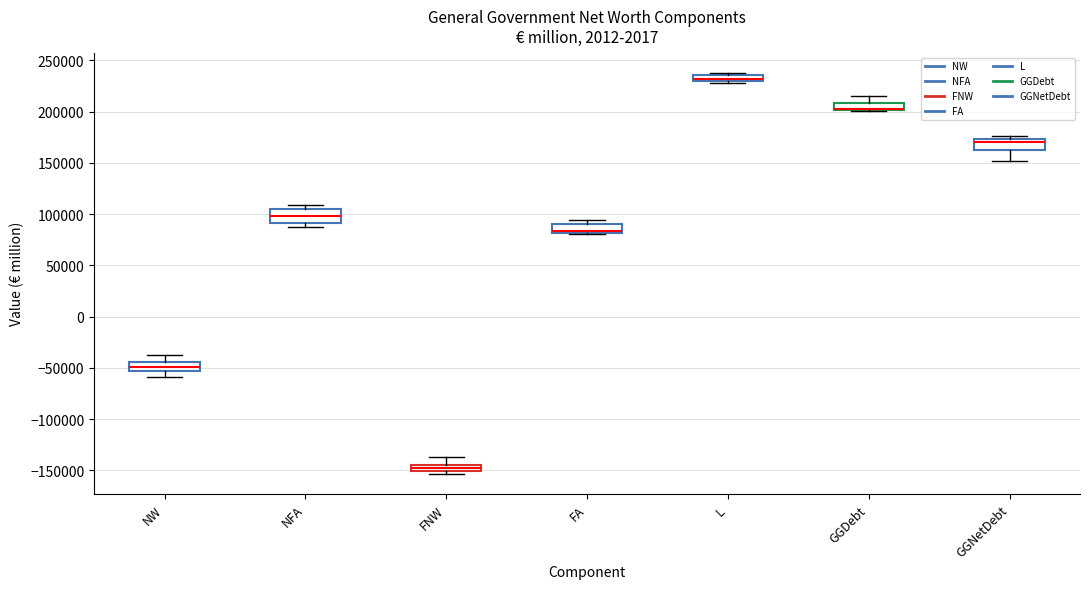

Where does the median line of the box for FA sit on the y-axis? The values are not printed on the chart, so give them approximately, as read against the axis.

85000